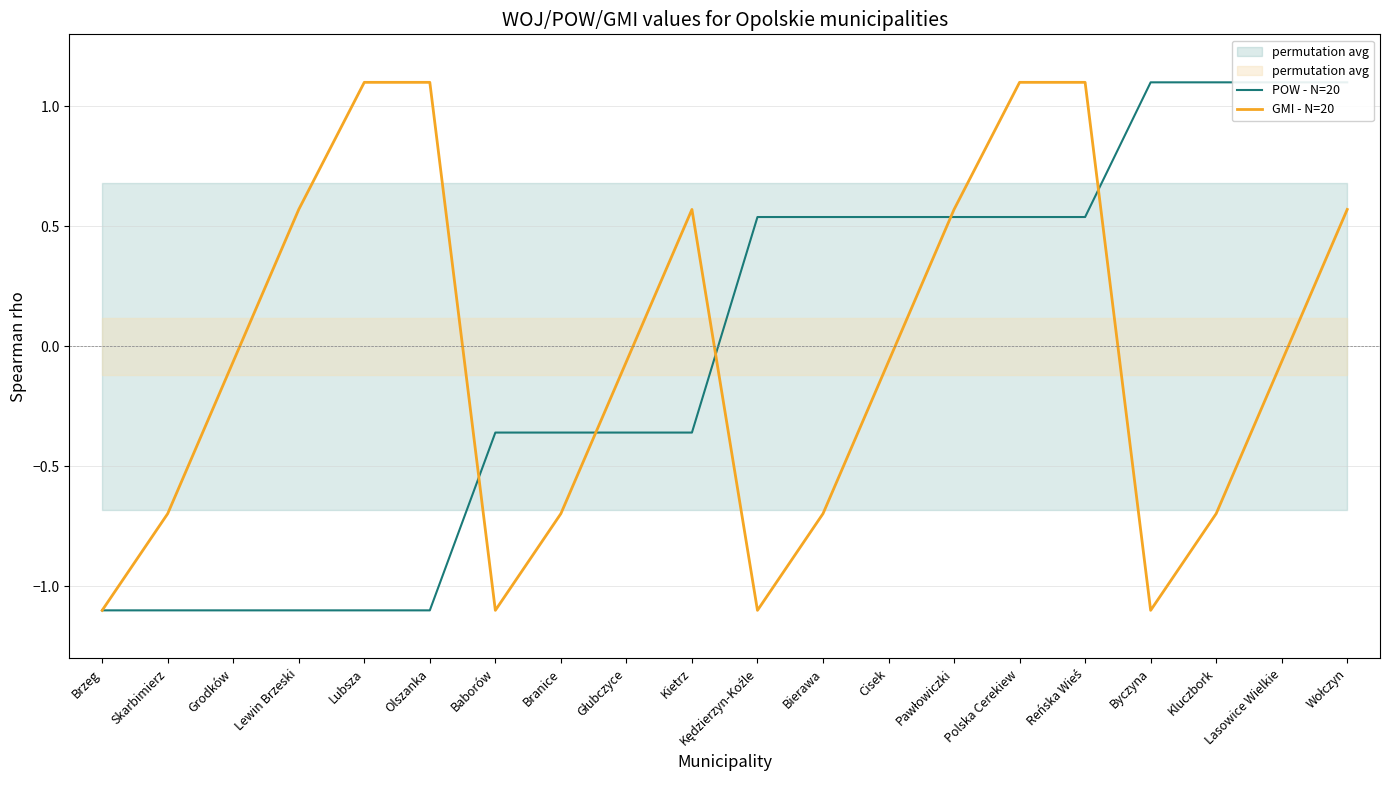

What are all the series names shown in the legend?

POW - N=20, GMI - N=20